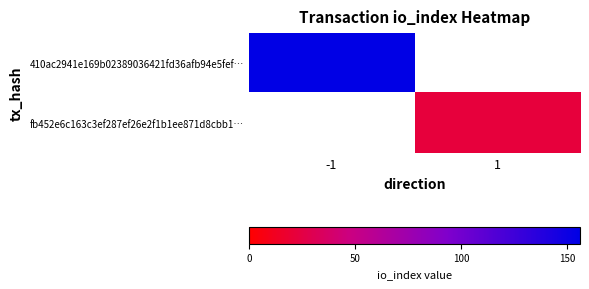

Between 1 and -1, which is larger?

-1